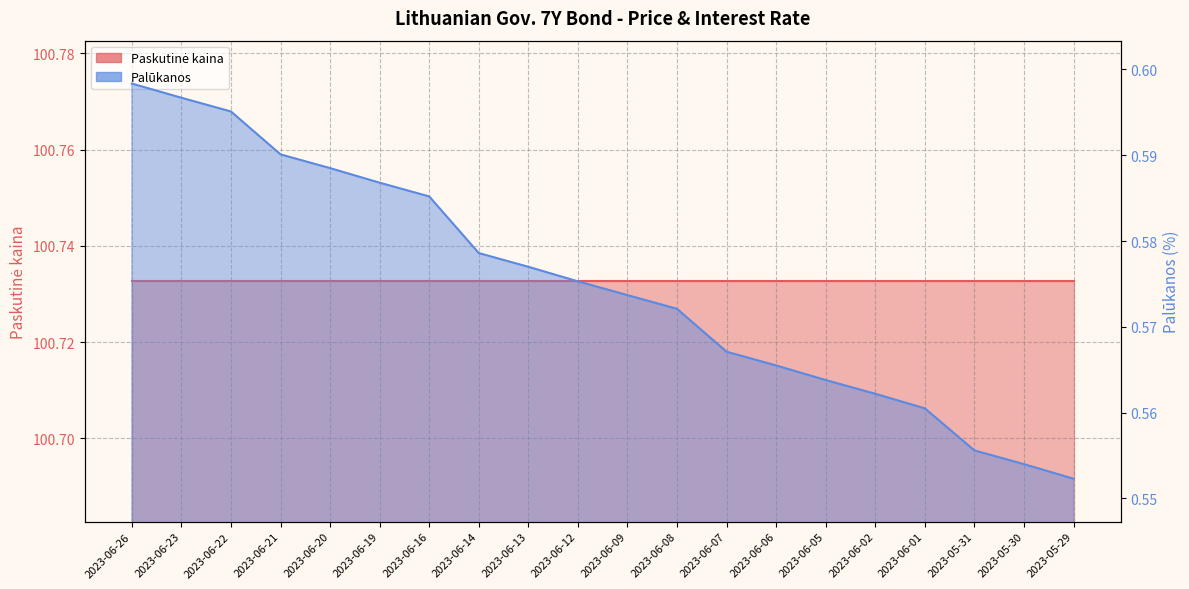

What is the average value of the Palūkanos series?

0.6